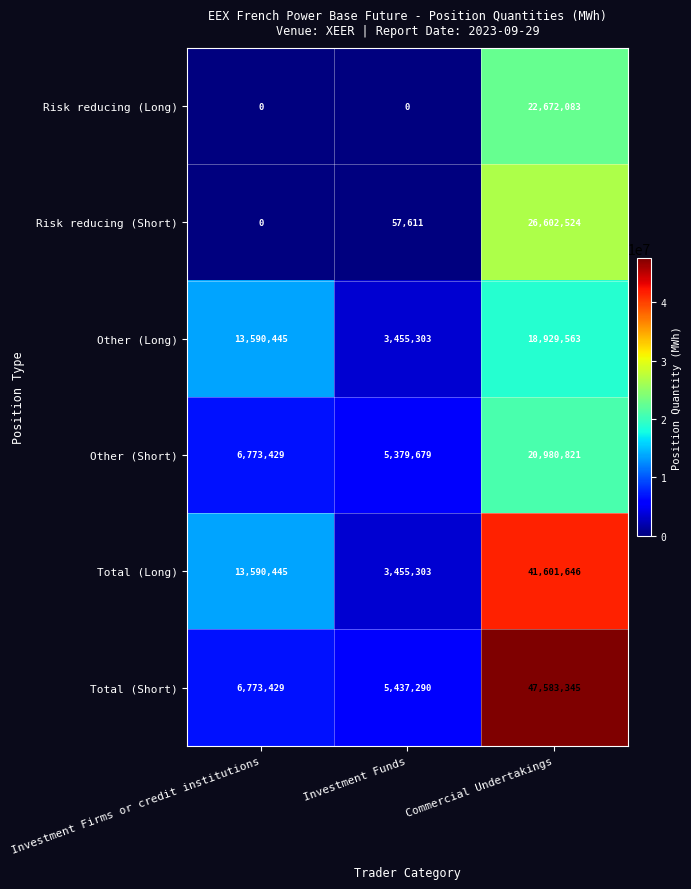

Count the number of categories in the chart.

3